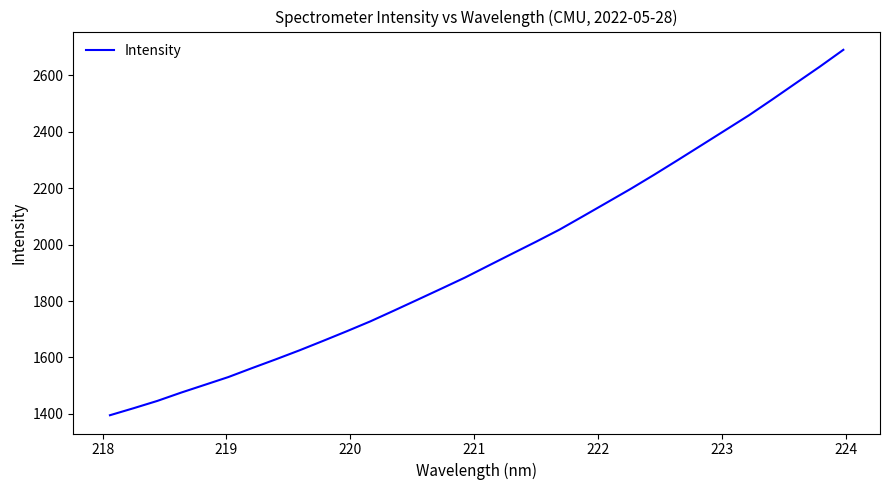

What is the smallest value displayed?

1395.0